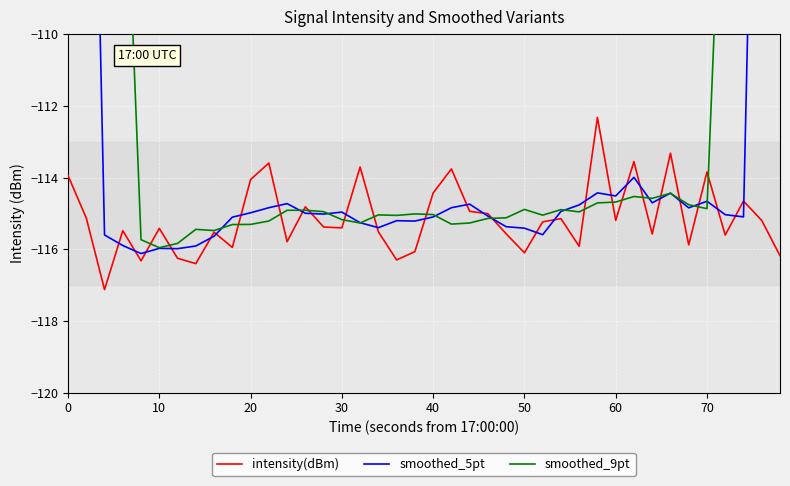

What is the minimum value for intensity(dBm)?

-117.1